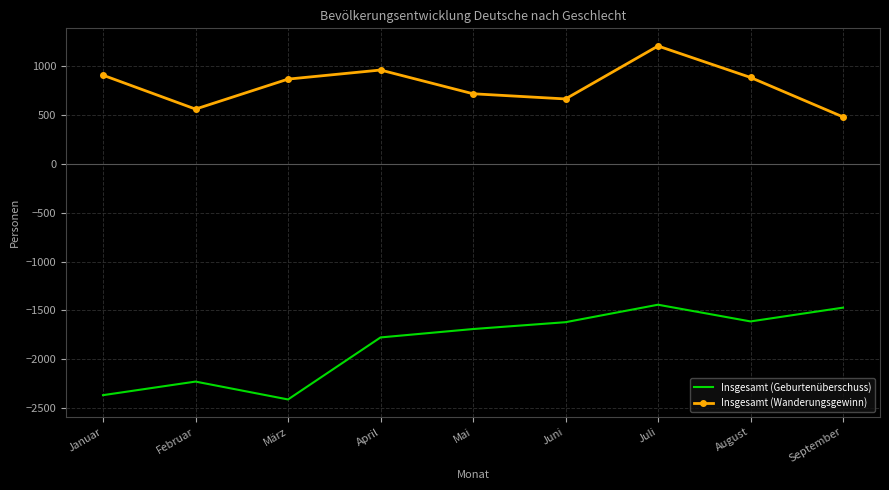

In Insgesamt (Geburtenüberschuss), how many points are higher than both neighbors (excluding endpoints)?

2